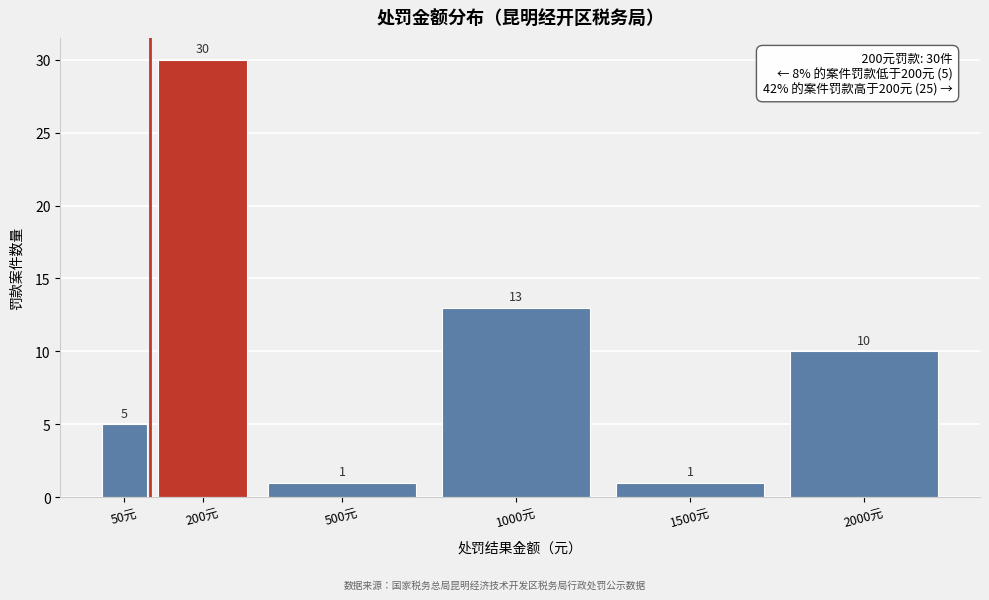

Reading right to left, transcribe all the data shown in this chart.

2000元=10	1500元=1	1000元=13	500元=1	200元=30	50元=5